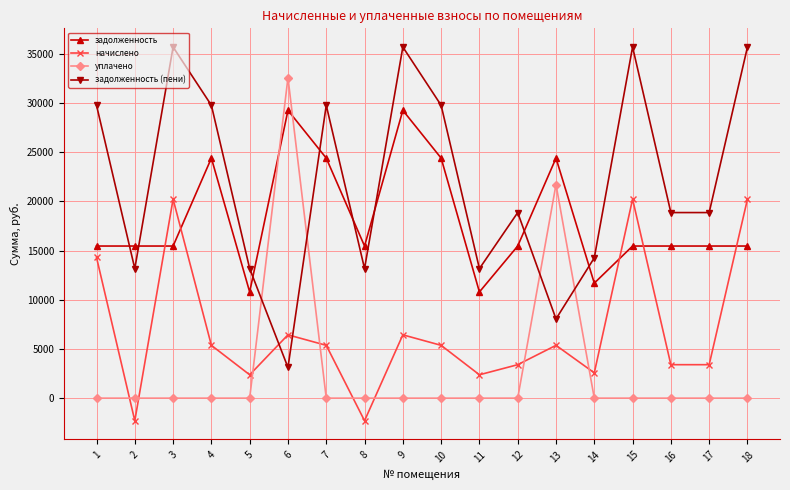

Reading right to left, transcribe all the data shown in this chart.

задолженность: 15462.0	15462.0	15462.0	15462.0	11689.3	24399.0	15462.0	10792.4	24399.0	29254.1	15462.0	24399.0	29254.1	10792.4	24399.0	15462.0	15462.0	15462.0
начислено: 20228.6	3402.0	3402.0	20228.6	2572.0	5368.3	3402.0	2374.6	5368.3	6436.6	-2295.0	5368.3	6436.6	2374.6	5368.3	20228.6	-2295.0	14305.3
уплачено: 0.0	0.0	0.0	0.0	0.0	21714.8	0.0	0.0	0.0	0.0	0.0	0.0	32572.2	0.0	0.0	0.0	0.0	0.0
задолженность (пени): 35690.6	18864.0	18864.0	35690.6	14261.3	8052.5	18864.0	13167.0	29767.3	35690.6	13167.0	29767.3	3118.5	13167.0	29767.3	35690.6	13167.0	29767.3